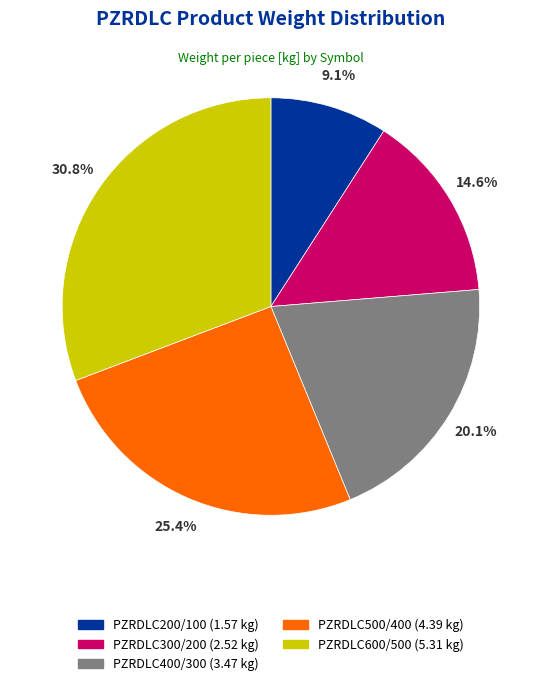

Is PZRDLC600/500 the majority of the pie?

No